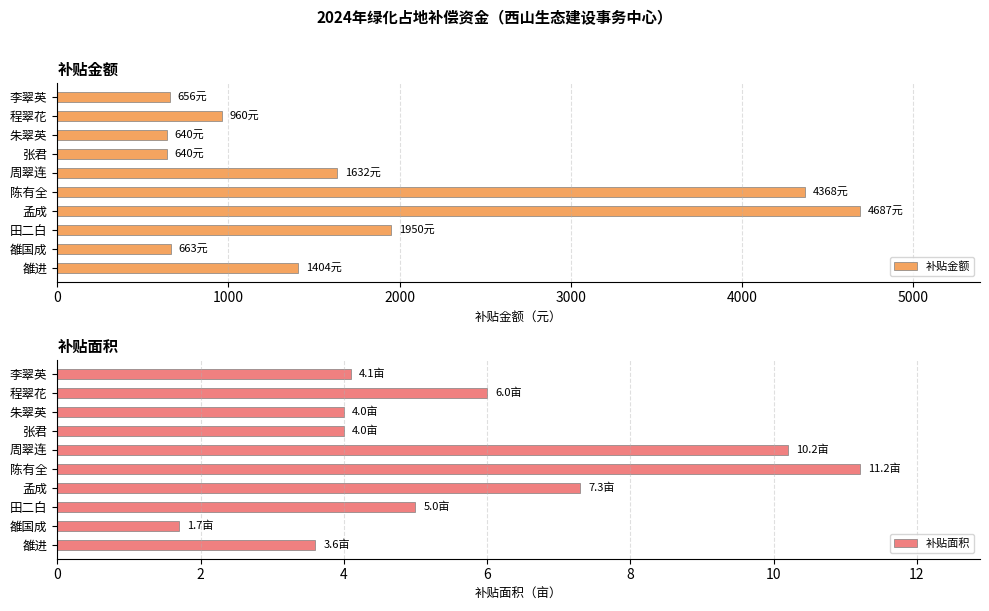

The 补贴金额 series shows 153 at 张君. True or false?

False